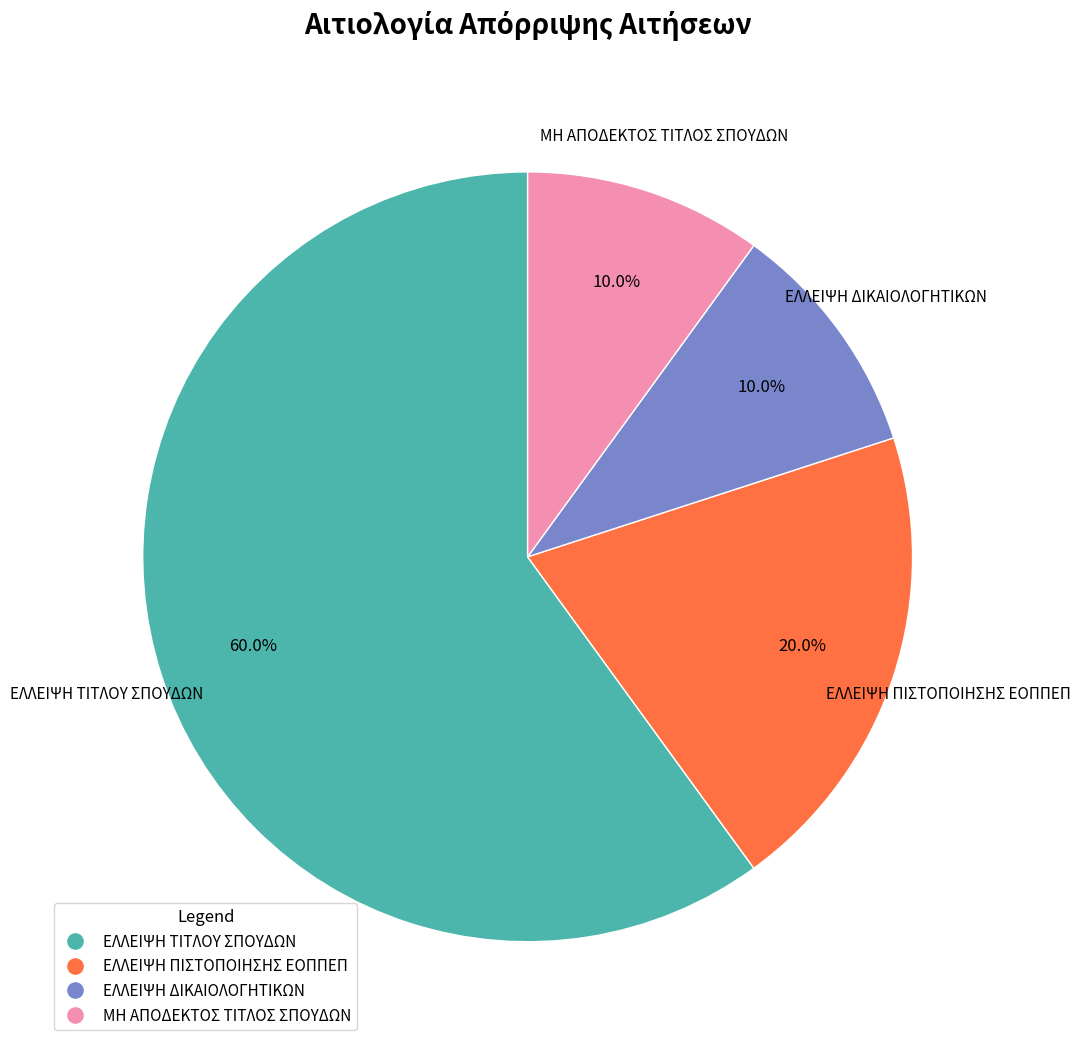

To the nearest percent, what portion does ΜΗ ΑΠΟΔΕΚΤΟΣ ΤΙΤΛΟΣ ΣΠΟΥΔΩΝ represent?

10%